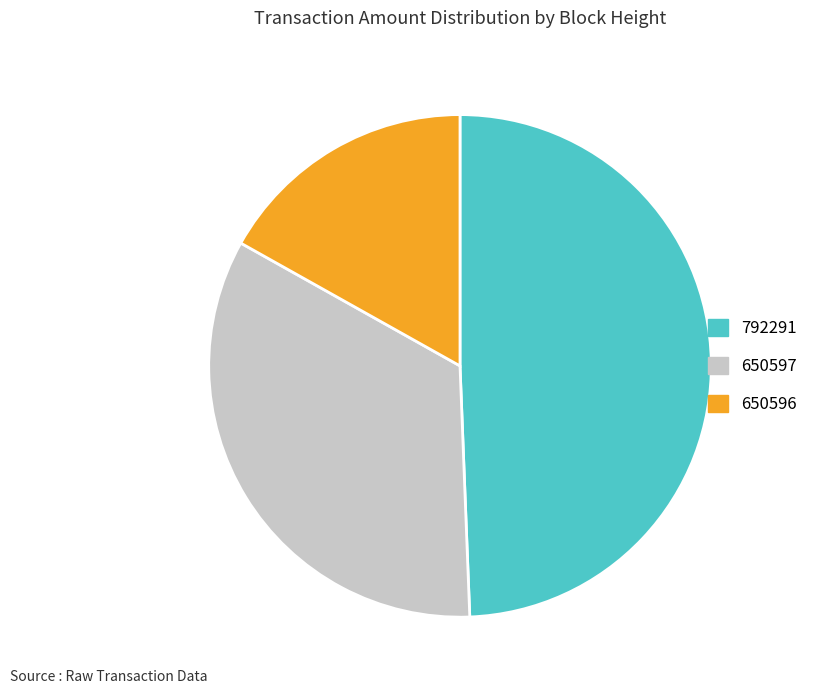

How many slices are in this pie chart?

3